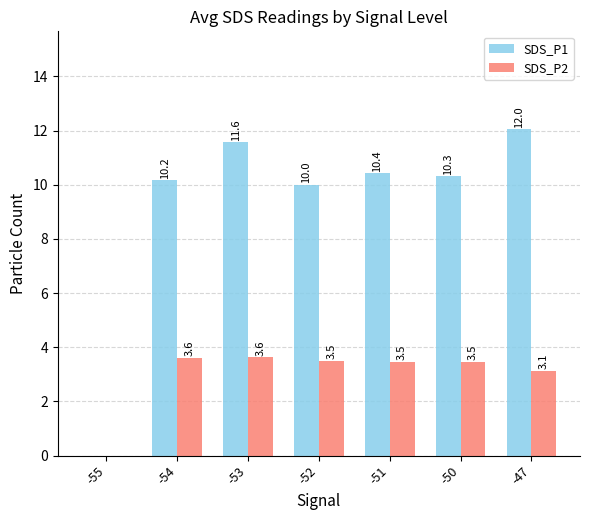

What is the maximum value for SDS_P1?

12.1